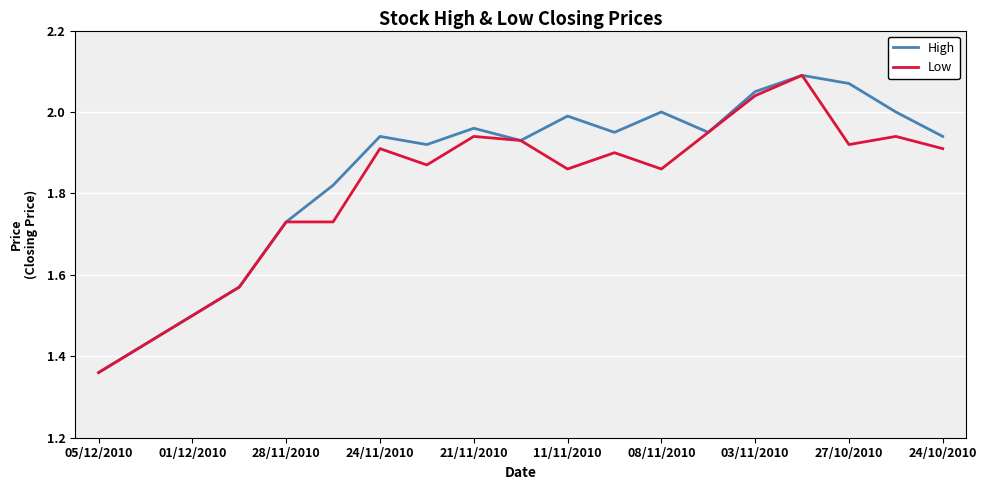

What are all the series names shown in the legend?

High, Low